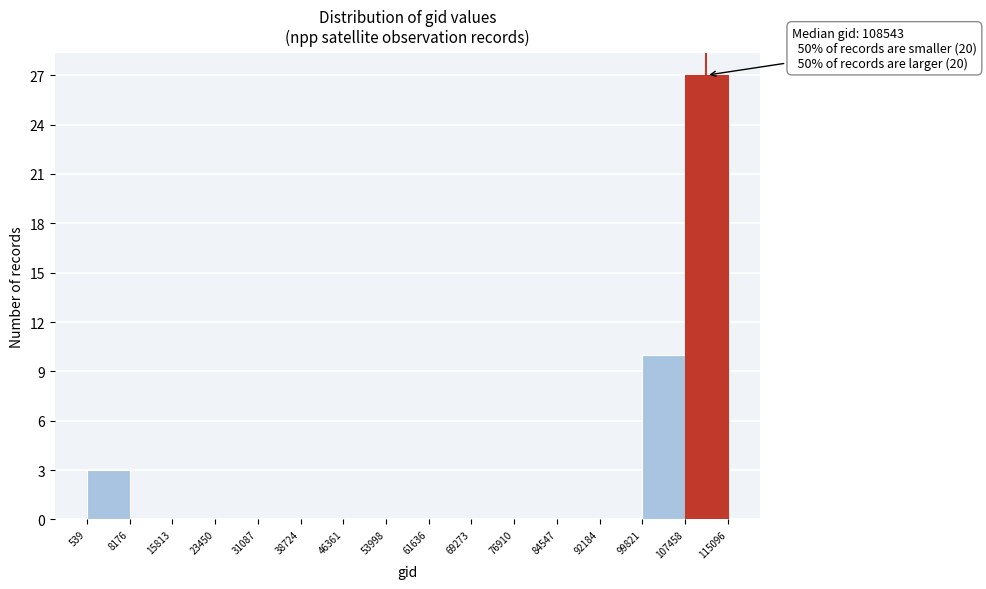

Over which range of the x-axis is the bar tallest?

107458 to 115096